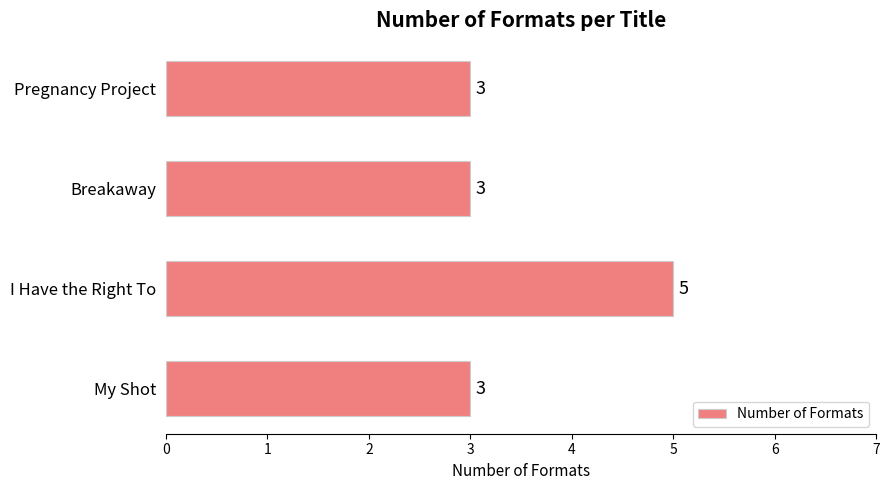

Reading top to bottom, transcribe all the data shown in this chart.

Pregnancy Project=3	Breakaway=3	I Have the Right To=5	My Shot=3